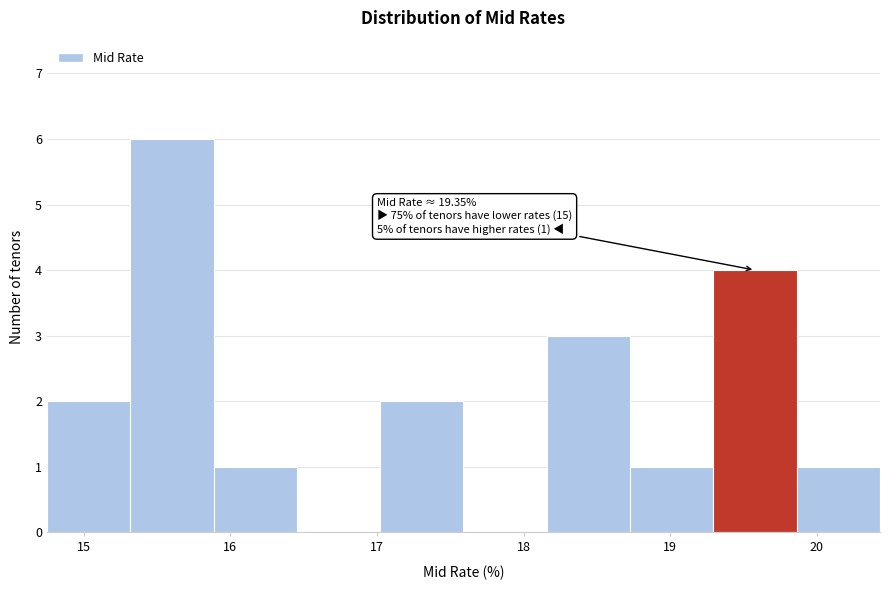

Over which range of the x-axis is the bar tallest?

15.3 to 15.9